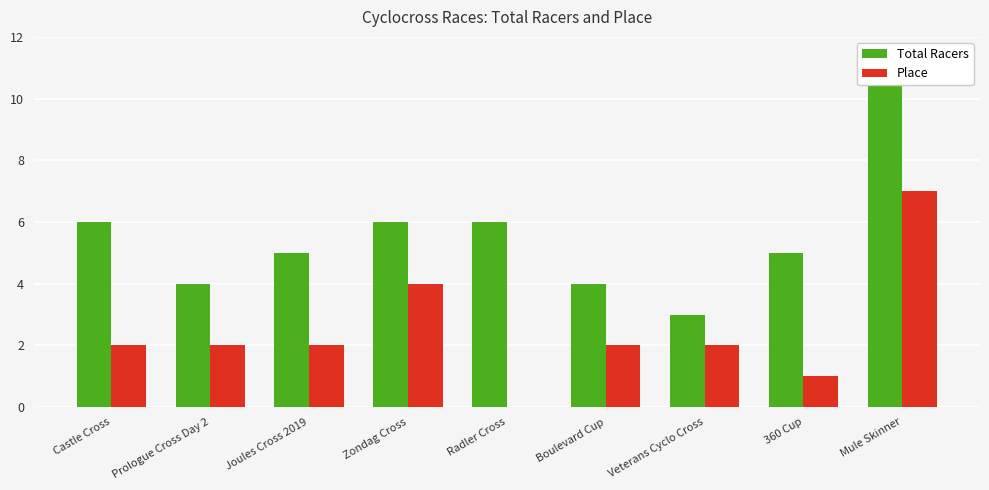

How many values in the Place series are below 2?

2